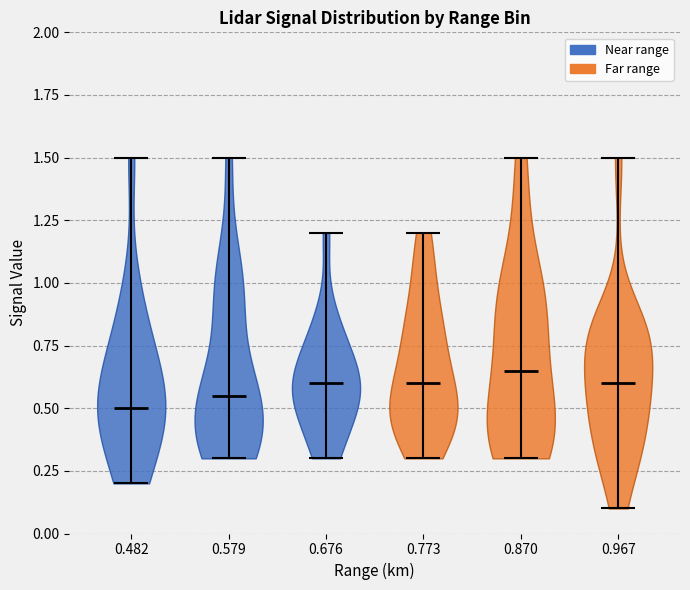

Reading left to right, read every violin against the y-axis: where its median line is, and the lowest and highest points it reaches. The values are not printed on the chart, so give them approximately, as read against the axis.

0.482: median line 0.50, lowest point 0.20, highest point 1.50
0.579: median line 0.55, lowest point 0.30, highest point 1.50
0.676: median line 0.60, lowest point 0.30, highest point 1.20
0.773: median line 0.60, lowest point 0.30, highest point 1.20
0.870: median line 0.65, lowest point 0.30, highest point 1.50
0.967: median line 0.60, lowest point 0.10, highest point 1.50